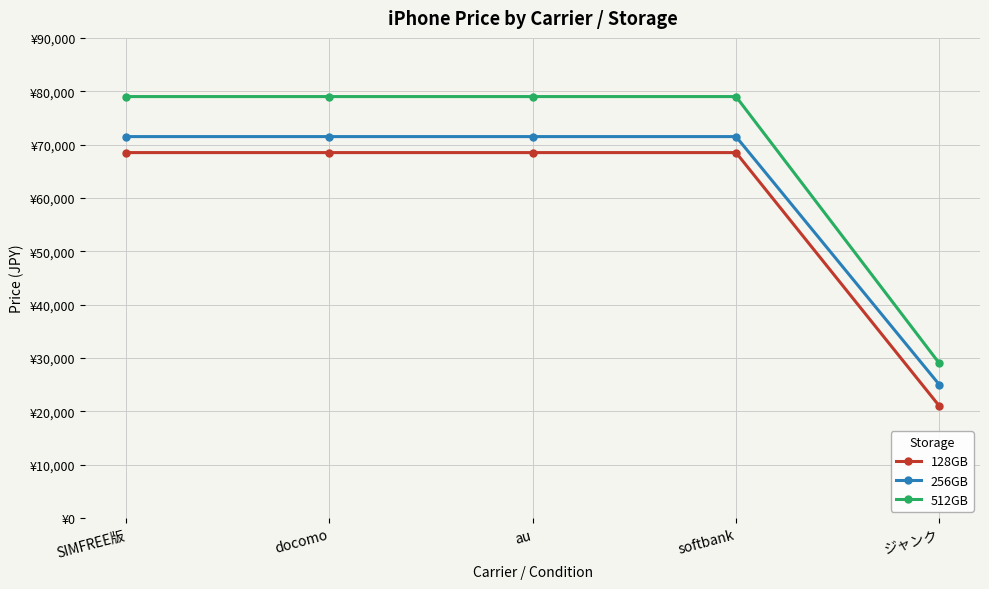

What are all the series names shown in the legend?

128GB, 256GB, 512GB